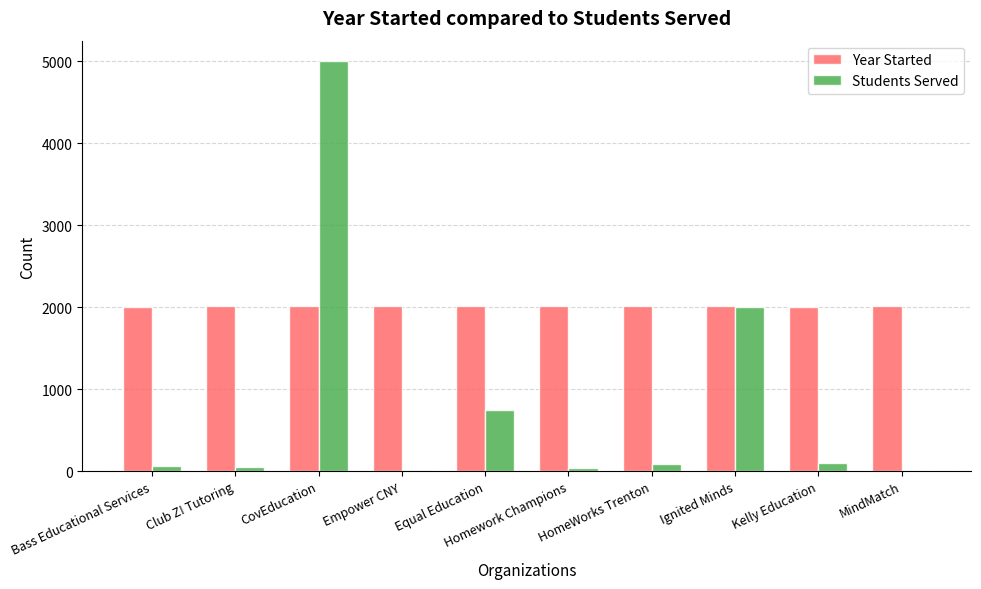

What is the greatest value displayed?

5000